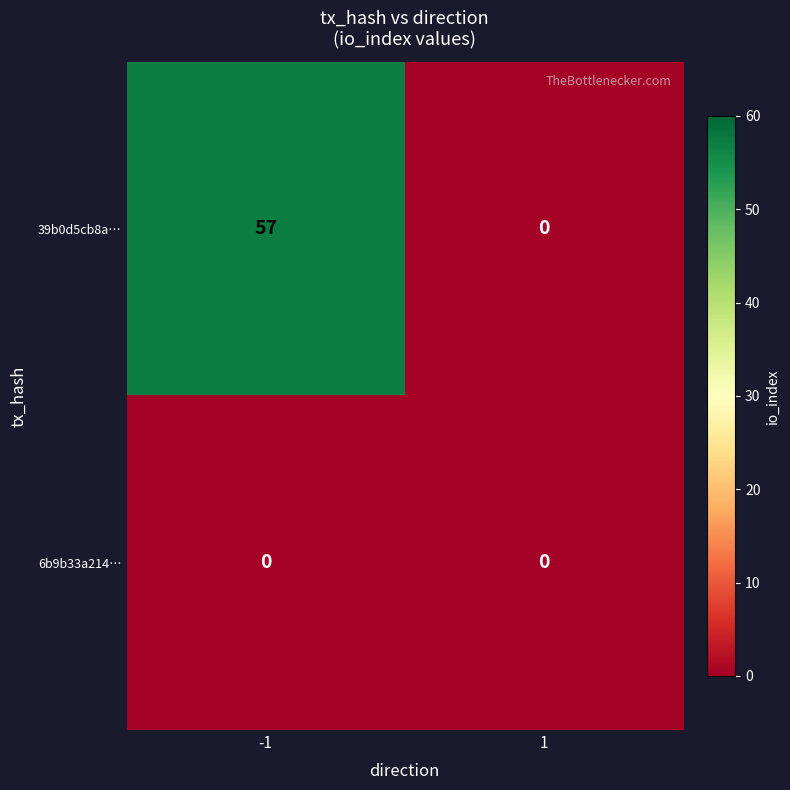

What is the greatest value displayed?

57